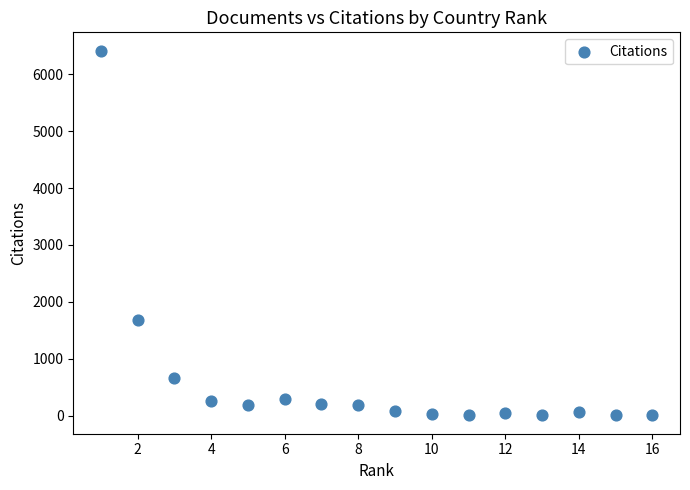

What Y value in the scatter plot is closest to 3210?

1682